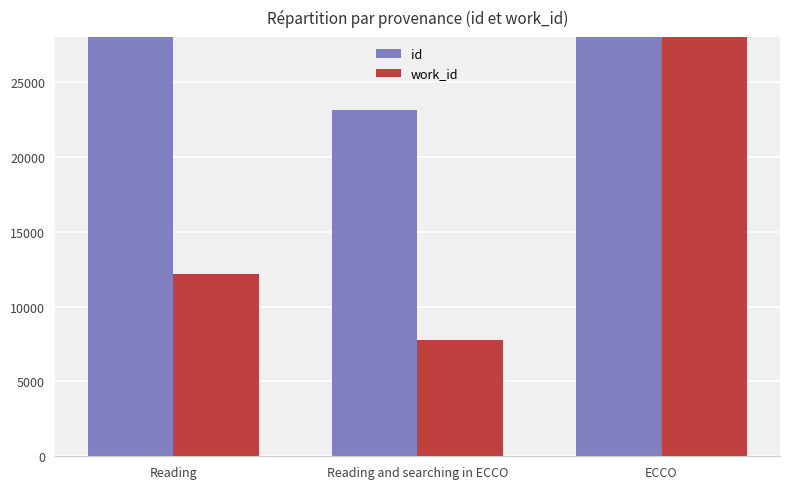

What is the approximate value of work_id at Reading?

12186